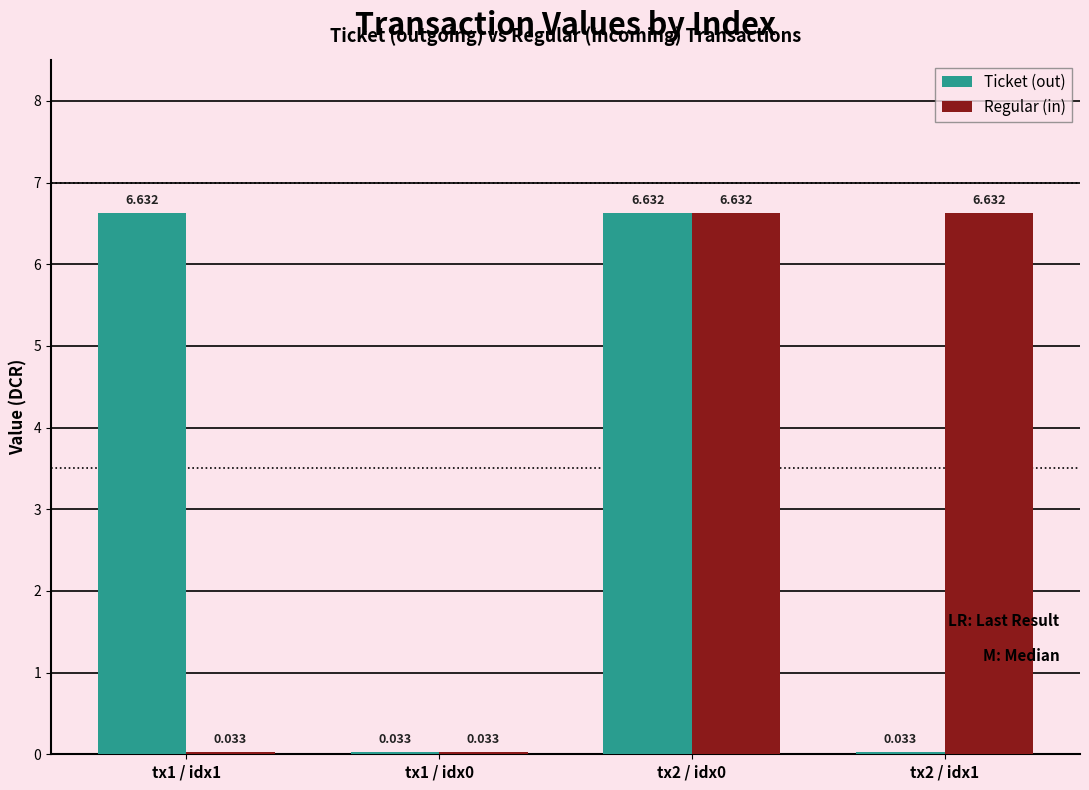

Is it true that Regular (in) equals 3.9 at tx2 / idx1?

False